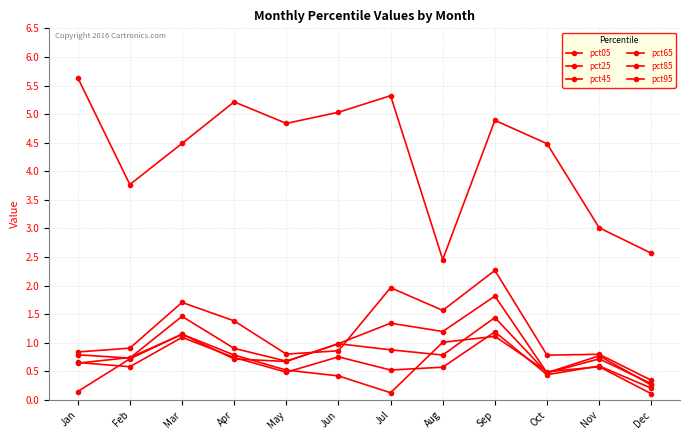

What is the sum of all pct85 values?

7.9